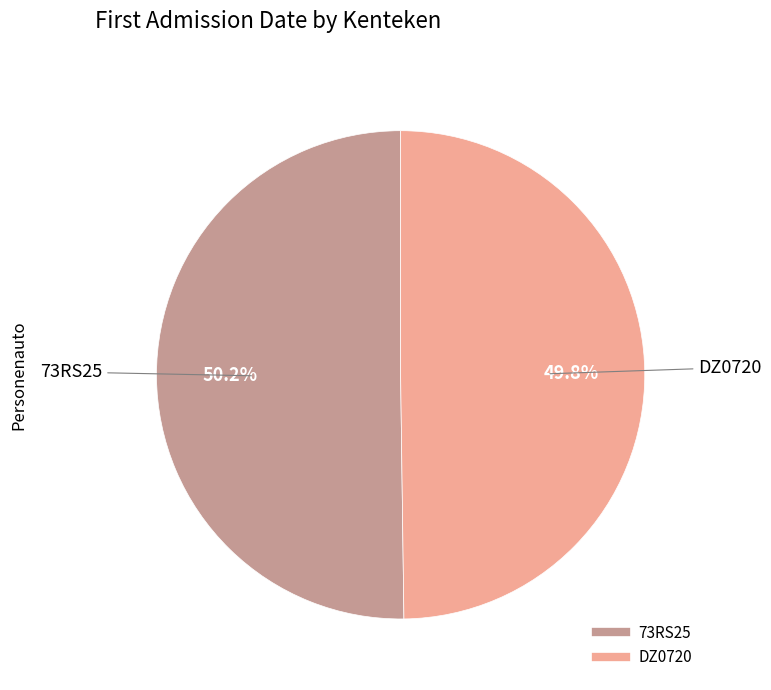

True or false: 73RS25 accounts for 37% of the total.

False